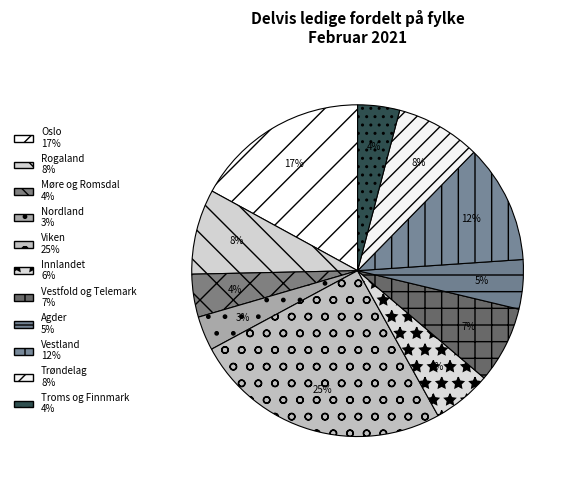

Which has a higher value, Rogaland or Nordland?

Rogaland